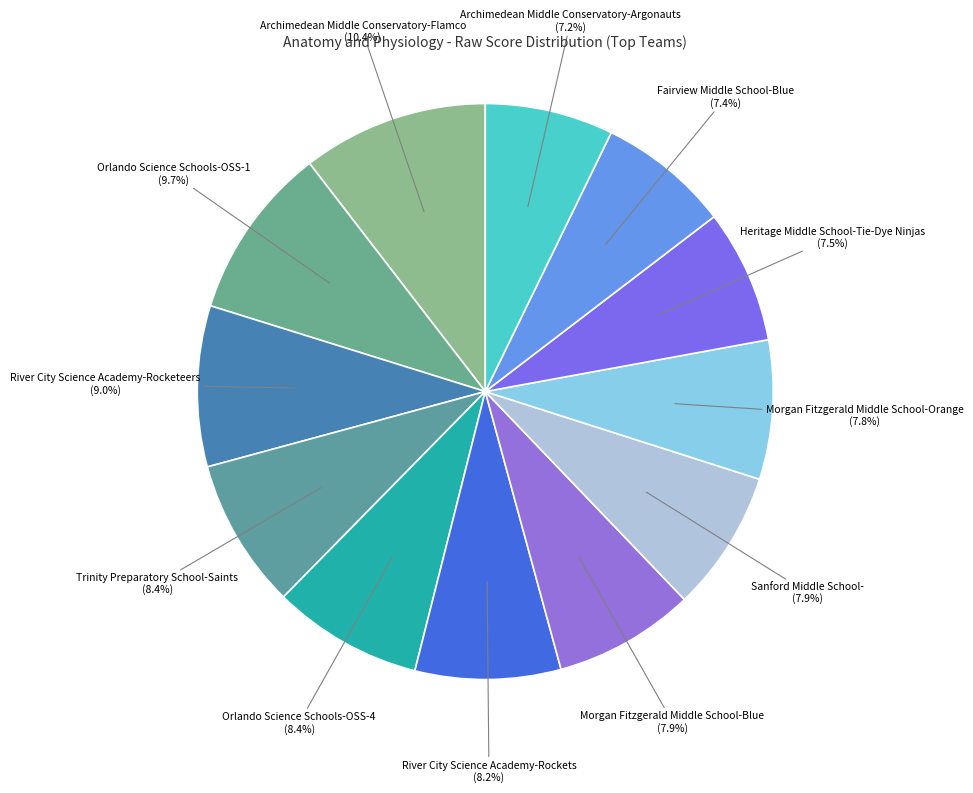

What is the total percentage of Orlando Science Schools-OSS-4 and Archimedean Middle Conservatory-Argonauts?

15.6%